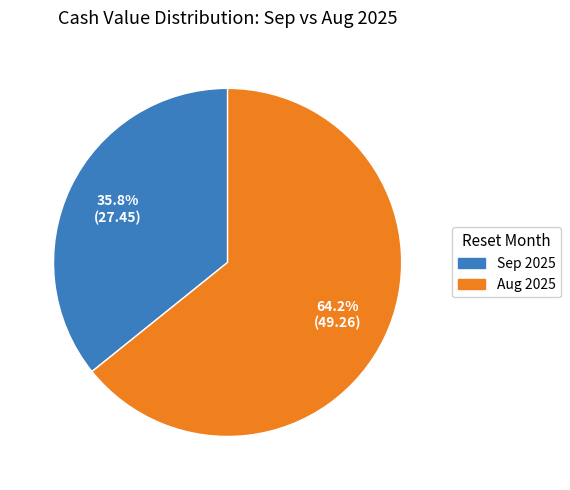

Is there any slice that represents more than half of the pie?

Yes